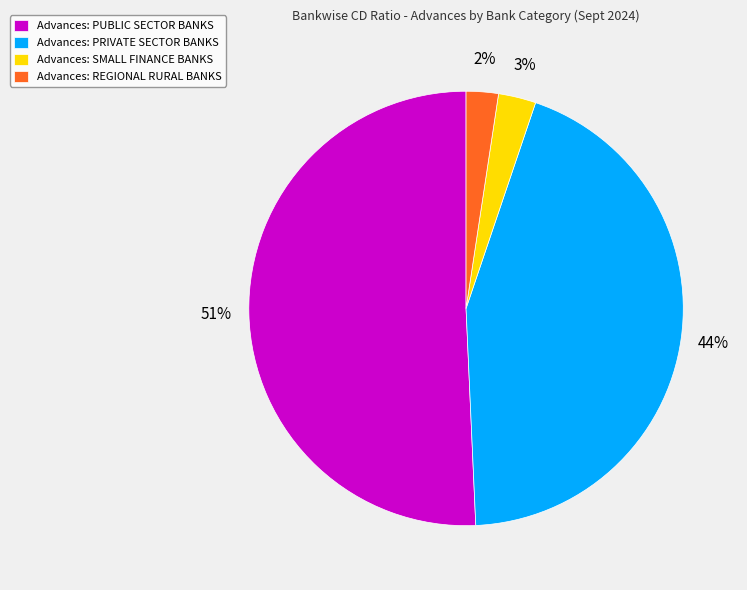

Which has a higher value, Advances: SMALL FINANCE BANKS or Advances: PRIVATE SECTOR BANKS?

Advances: PRIVATE SECTOR BANKS